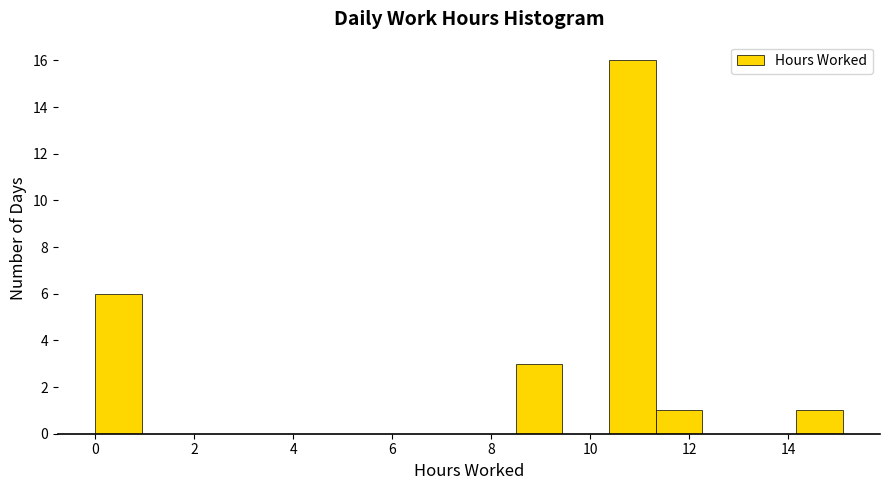

Reading left to right, list every bar in this chart as the range it spans on the x-axis followed by its height. Neither the bar edges nor the heights are printed on the chart, so give them approximately, as read against the axes.

0.0 to 1.0: 6
1.0 to 1.8: 0
1.8 to 2.8: 0
2.8 to 3.8: 0
3.8 to 4.8: 0
4.8 to 5.6: 0
5.6 to 6.6: 0
6.6 to 7.6: 0
7.6 to 8.4: 0
8.4 to 9.4: 3
9.4 to 10.4: 0
10.4 to 11.4: 16
11.4 to 12.2: 1
12.2 to 13.2: 0
13.2 to 14.2: 0
14.2 to 15.2: 1